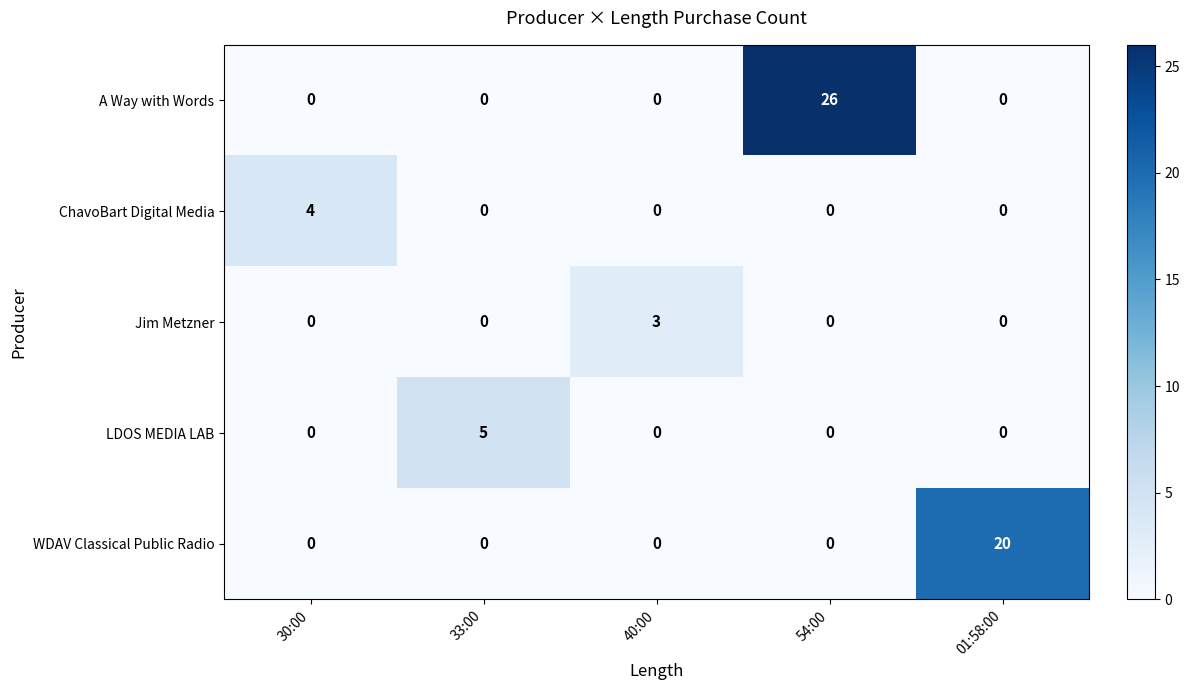

What is the spread (max minus min) of values at 01:58:00?

20